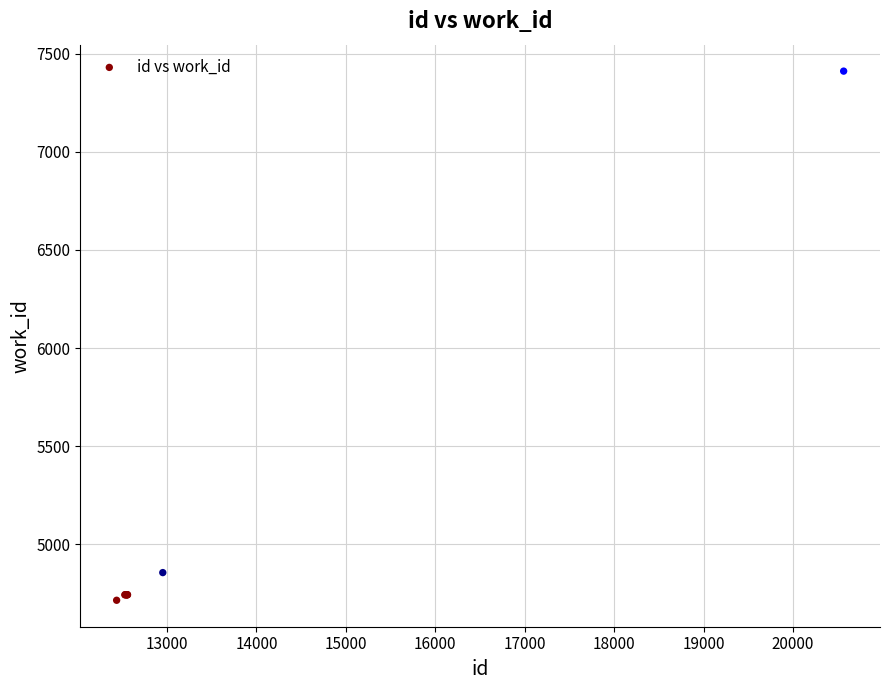

What Y value in the scatter plot is closest to 6063?

4856